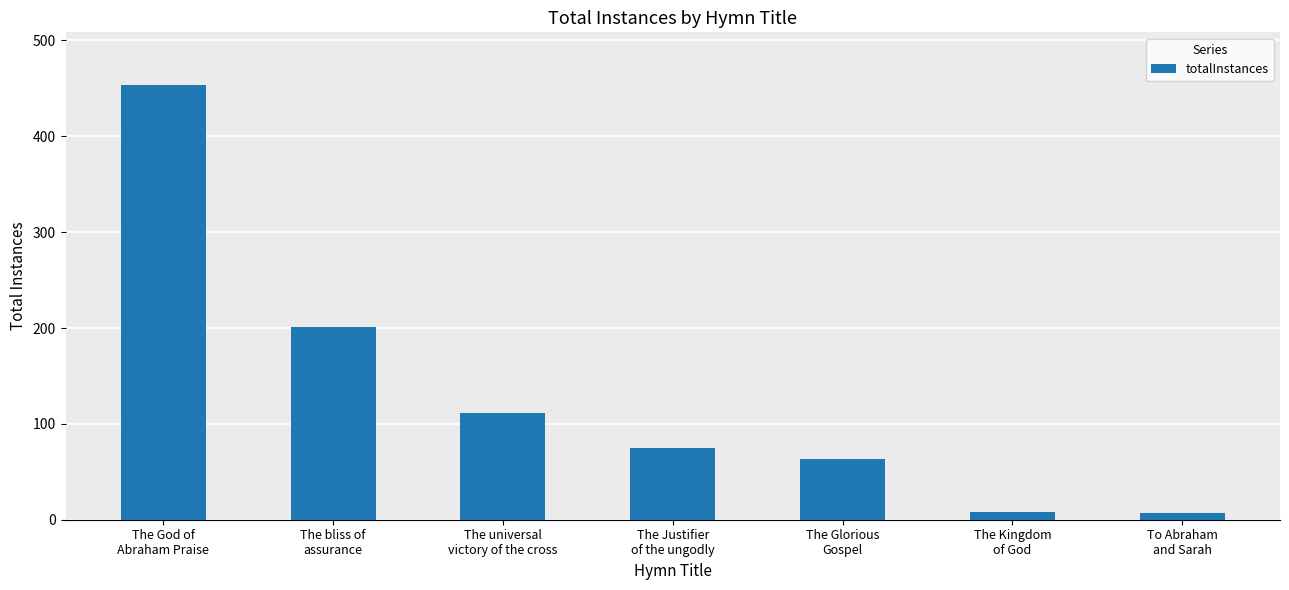

Is it true that the value at The universal
victory of the cross is 62?

False